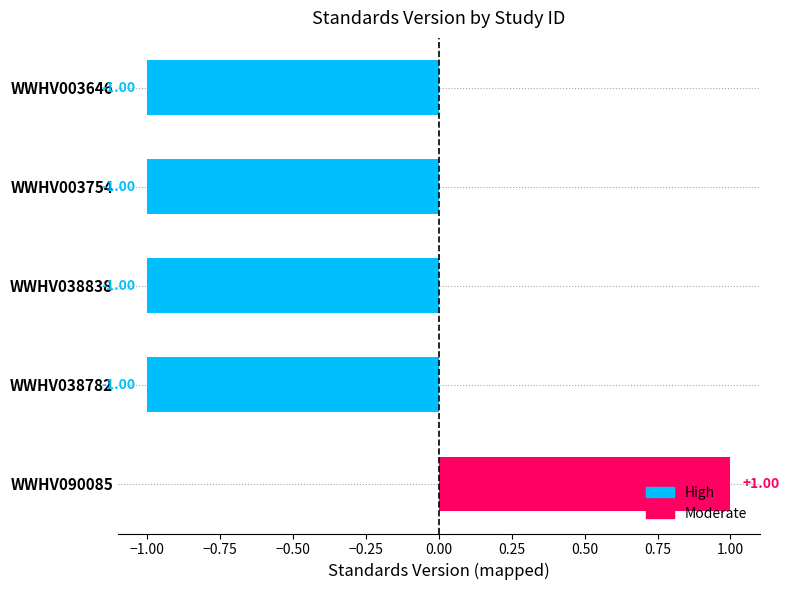

What is the sum of all values?

-3